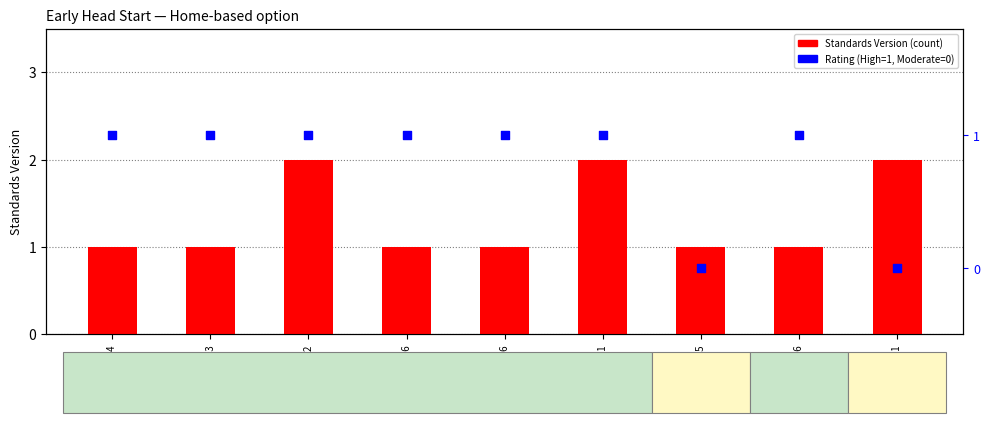

Which series has the largest total across all categories?

Standards Version